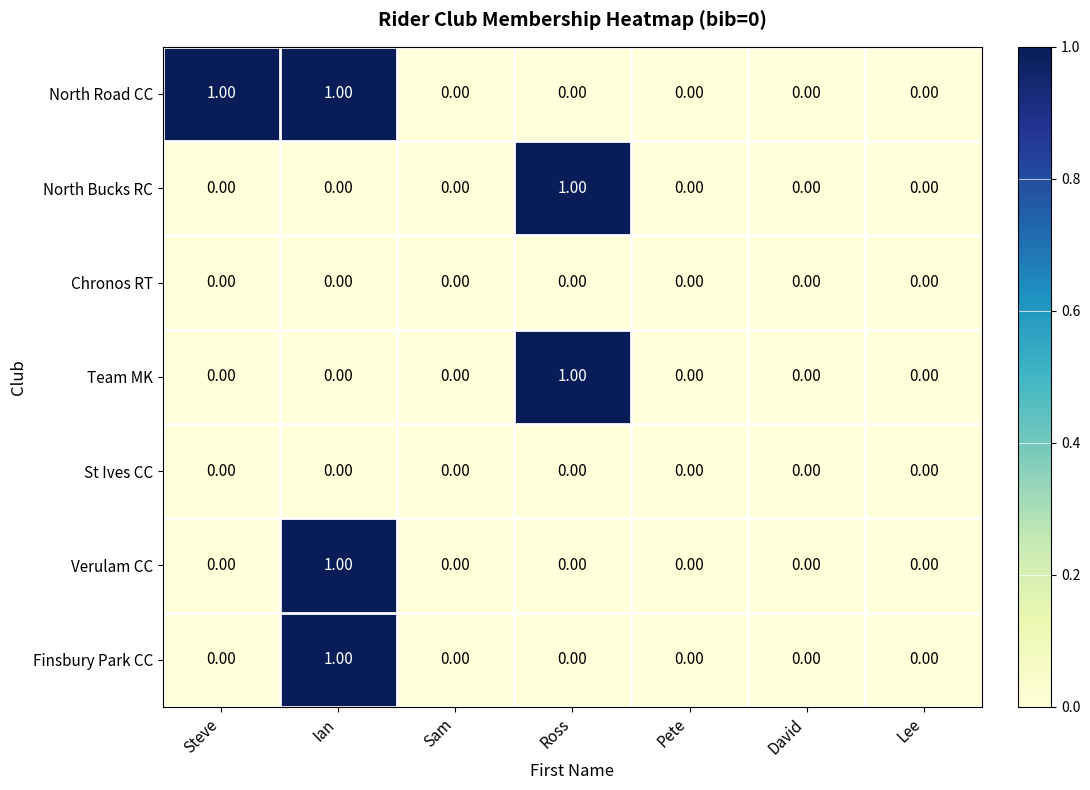

How many data points in North Bucks RC are above 0?

1